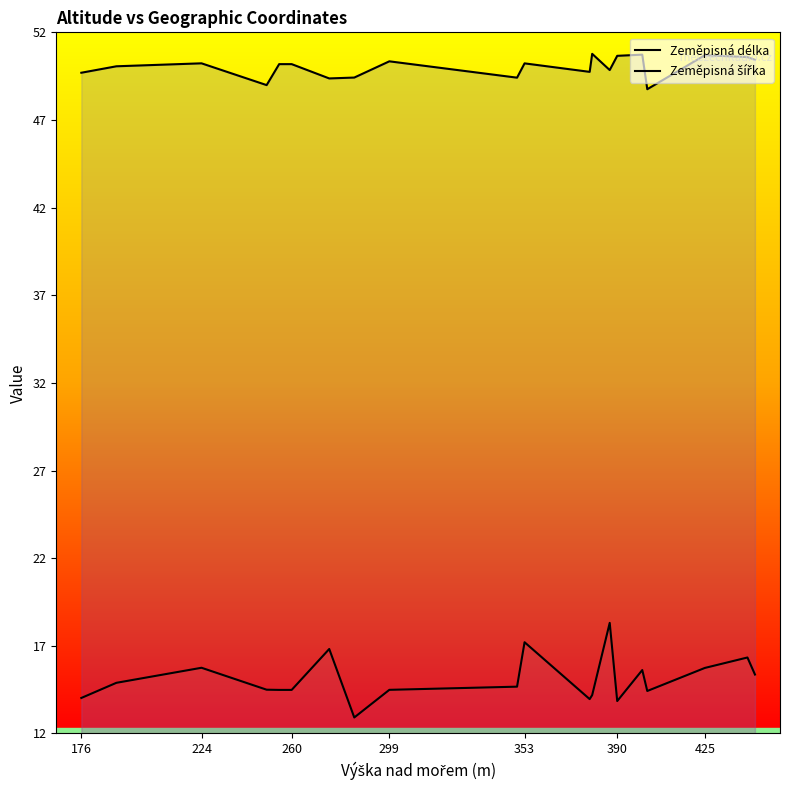

True or false: Zeměpisná délka and Zeměpisná šířka intersect in this chart.

False